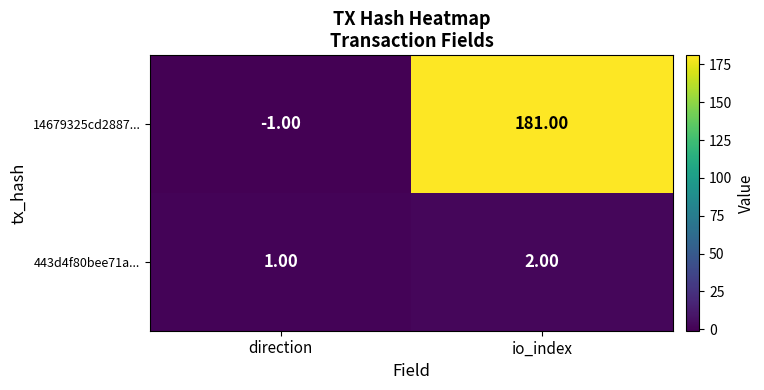

At which category does the chart reach its peak across all series?

io_index